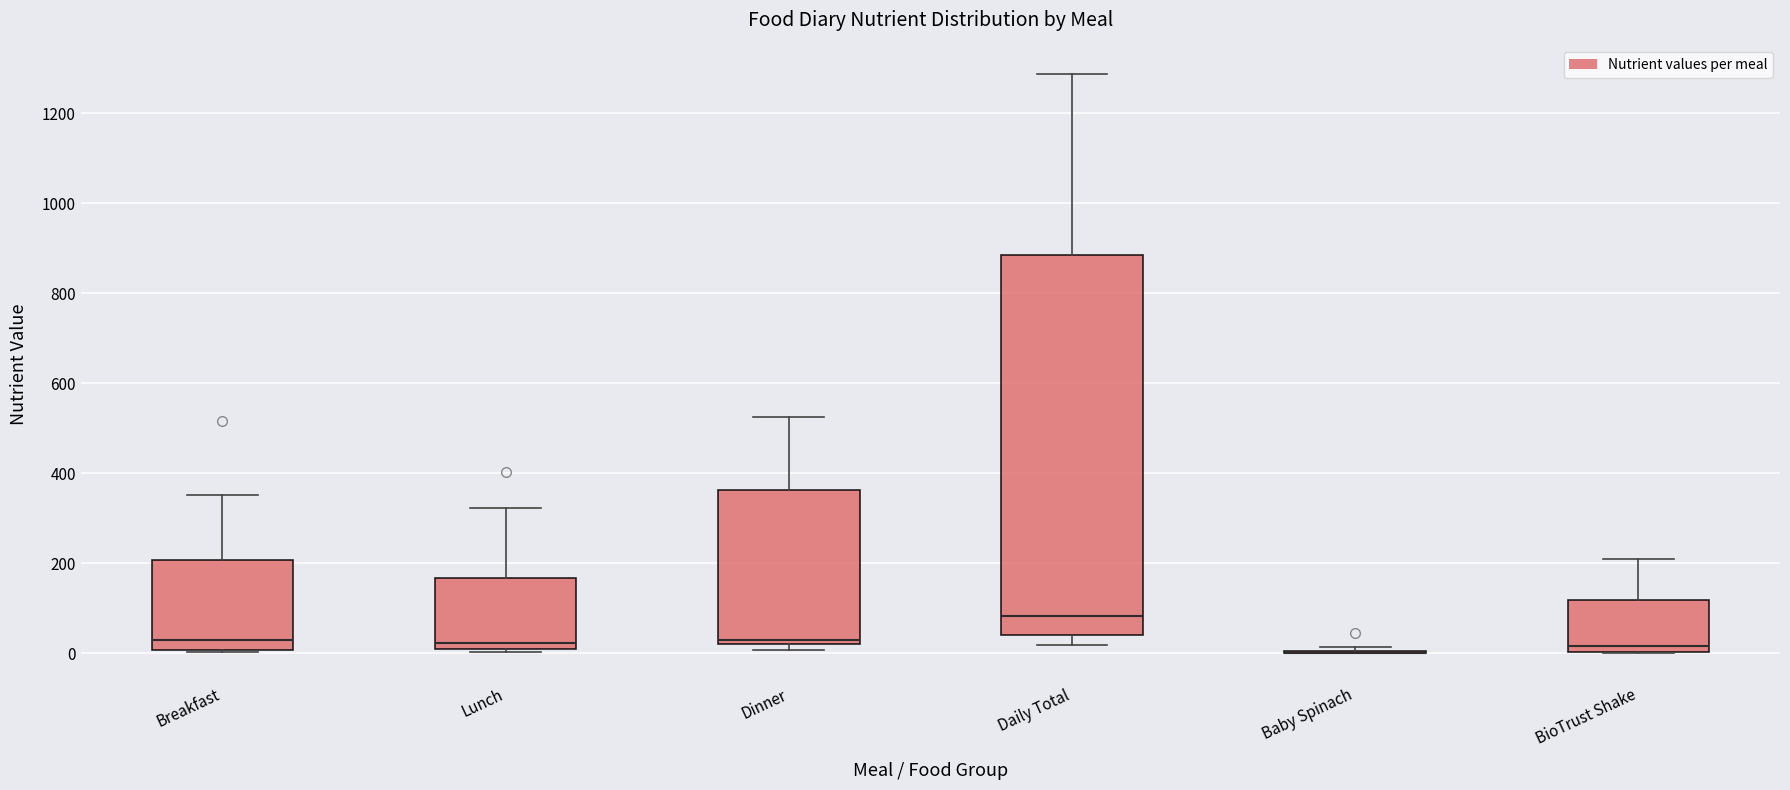

Reading left to right, read every box against the y-axis: the position of its median line, the range the box covers, and the ends of its whiskers. The values are not printed on the chart, so give them approximately, as read against the axis.

Breakfast: median 20, box 0 to 200, whiskers 0 to 360
Lunch: median 20 (just above the box's lower edge), box 20 to 160, whiskers 0 to 320
Dinner: median 20 (just above the box's lower edge), box 20 to 360, whiskers 0 to 520
Daily Total: median 80, box 40 to 880, whiskers 20 to 1280
Baby Spinach: box collapsed to a line at 0, whiskers 0 to 20
BioTrust Shake: median 20, box 0 to 120, whiskers 0 to 220